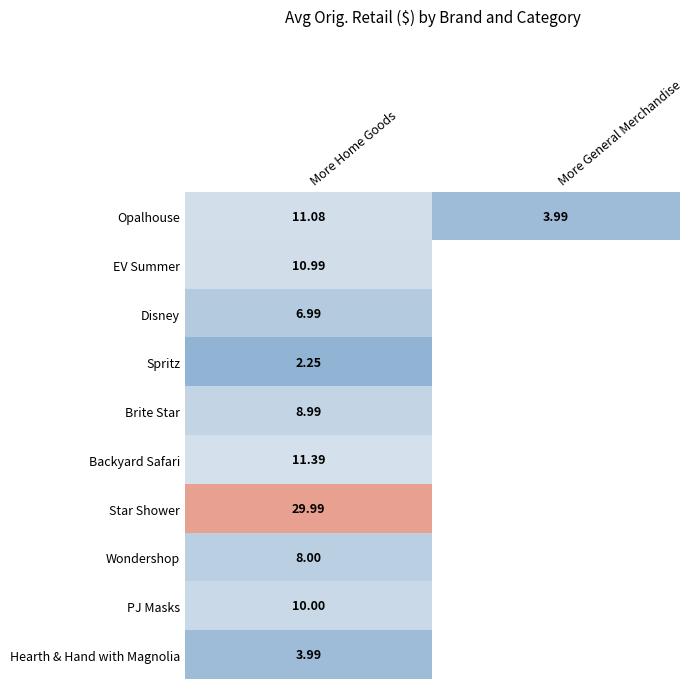

Is the value of Brite Star at More Home Goods greater than the value of Opalhouse at More Home Goods?

No